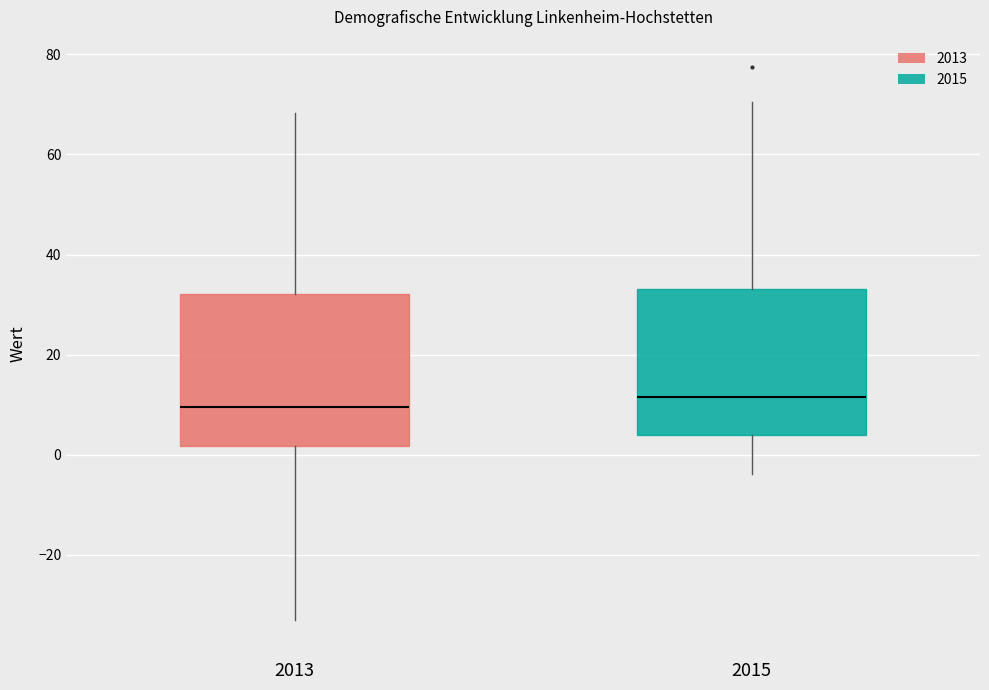

Where does the upper whisker of the box at x = 2015 end on the y-axis? The values are not printed on the chart, so give them approximately, as read against the axis.

70